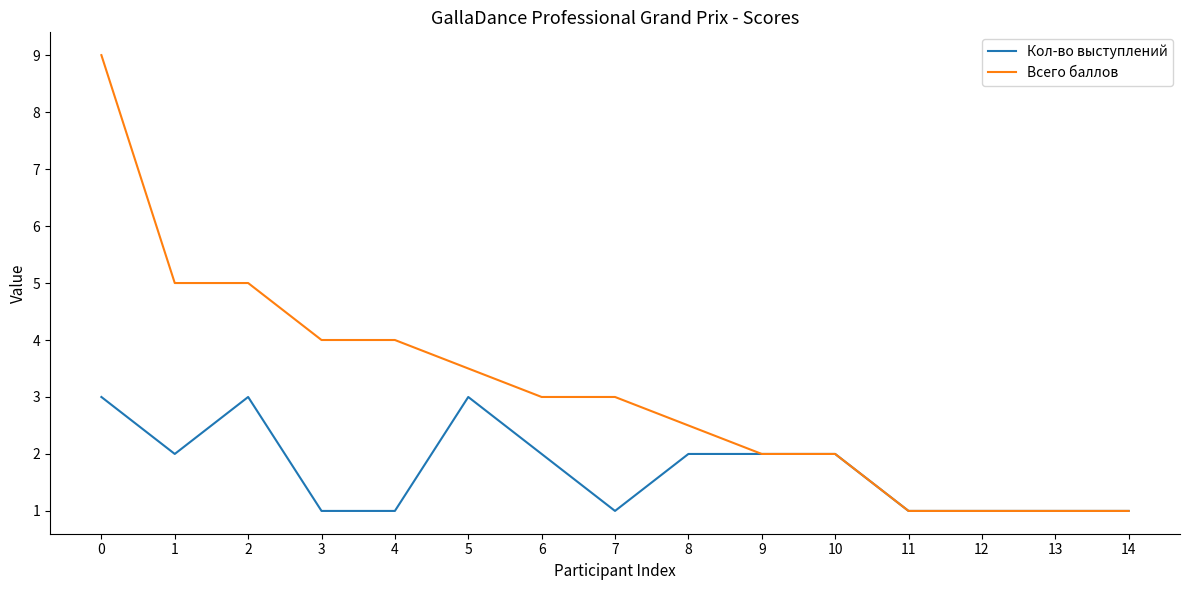

Reading left to right, list all the values displayed in this chart.

Кол-во выступлений: 3.0	2.0	3.0	1.0	1.0	3.0	2.0	1.0	2.0	2.0	2.0	1.0	1.0	1.0	1.0
Всего баллов: 9.0	5.0	5.0	4.0	4.0	3.5	3.0	3.0	2.5	2.0	2.0	1.0	1.0	1.0	1.0